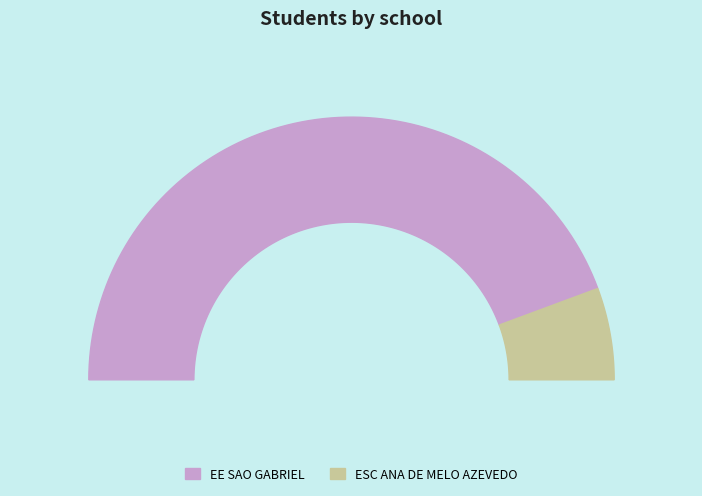

Approximately how many times larger is the value at ESC ANA DE MELO AZEVEDO compared to EE SAO GABRIEL?

0.1